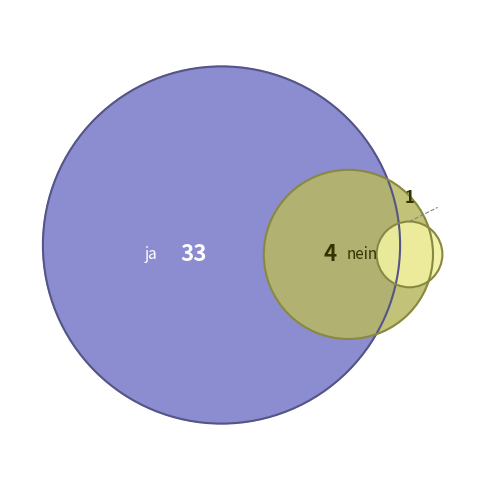

Is ja the majority of the pie?

Yes